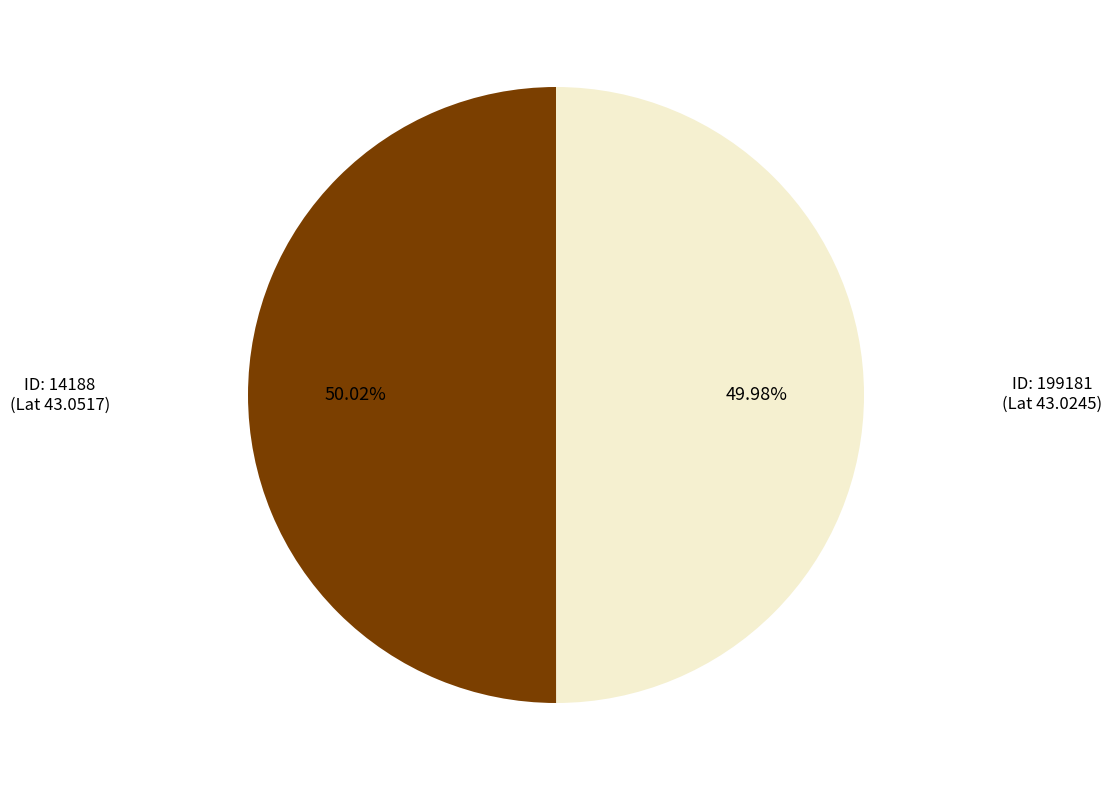

How many slices are in this pie chart?

2